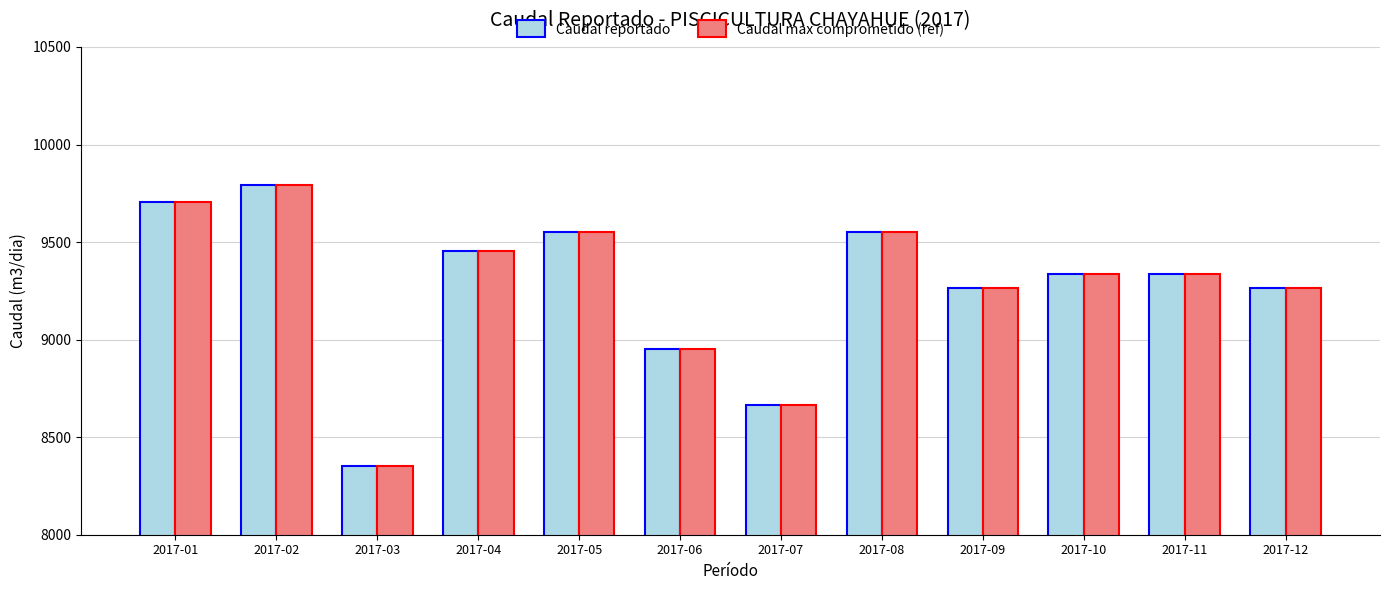

What is the value of the Caudal reportado bar at the 4th from the left?

9456